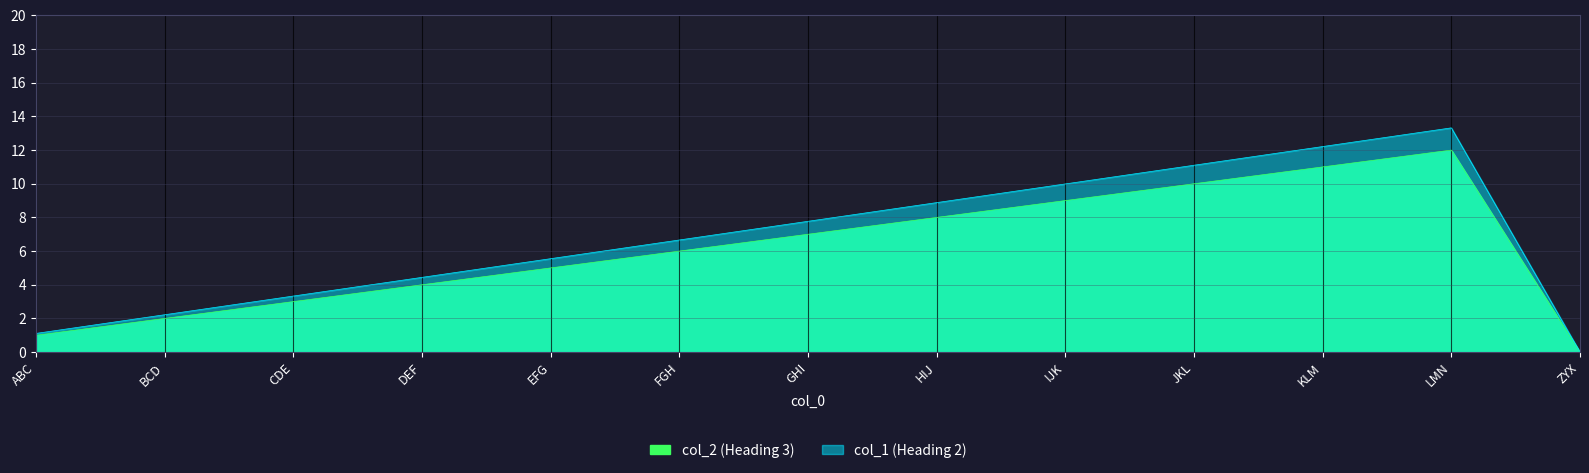

What is the average value of the col_2 series?

6.0